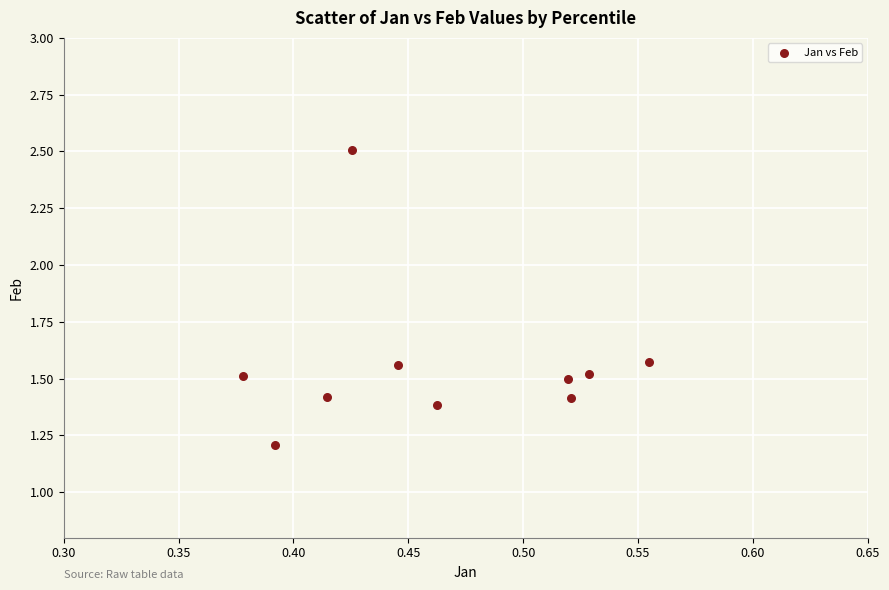

What Y value in the scatter plot is closest to 1?

1.2